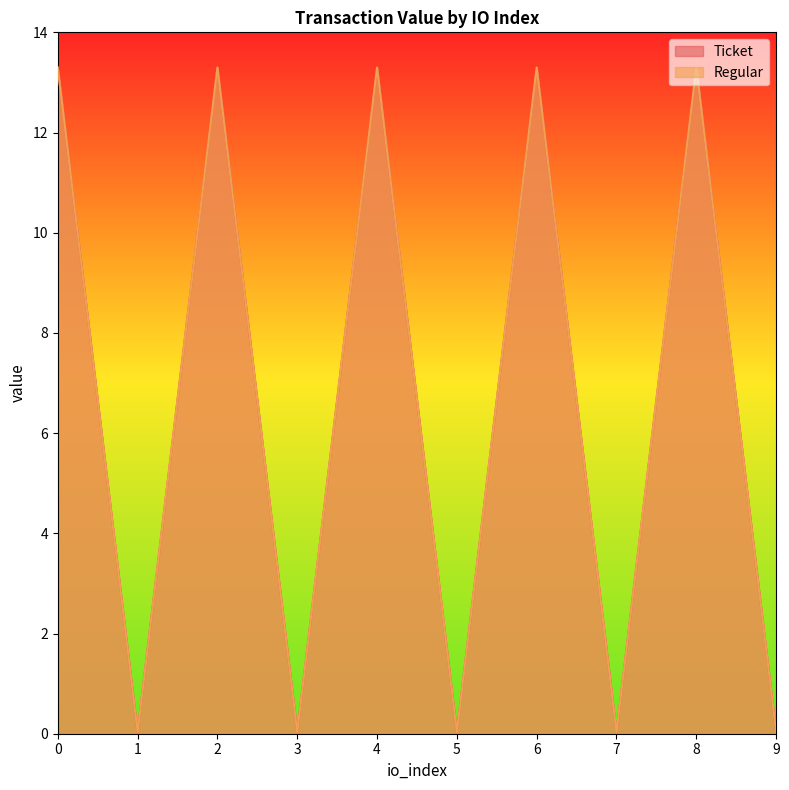

True or false: Ticket and Regular intersect in this chart.

False